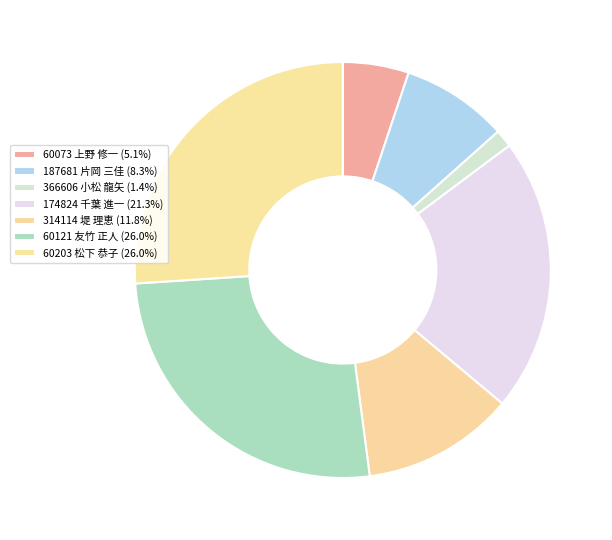

Do 60073 上野 修一 and 314114 堤 理恵 together represent more than half of the pie?

No